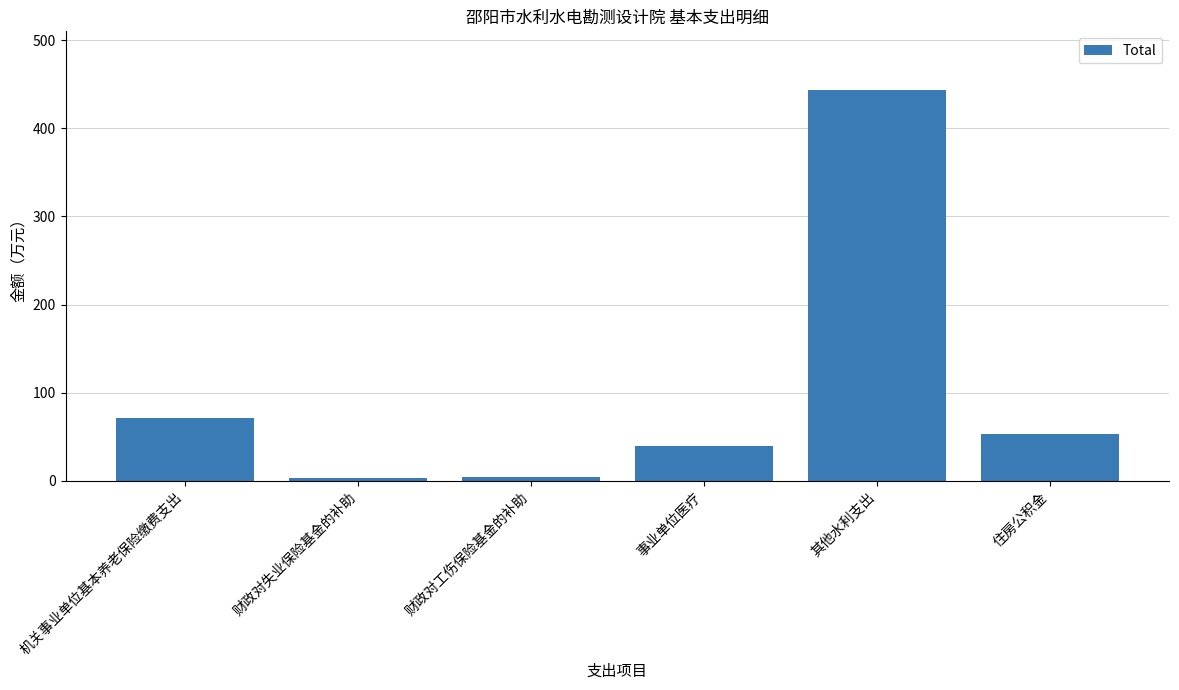

What is the average value?

102.4